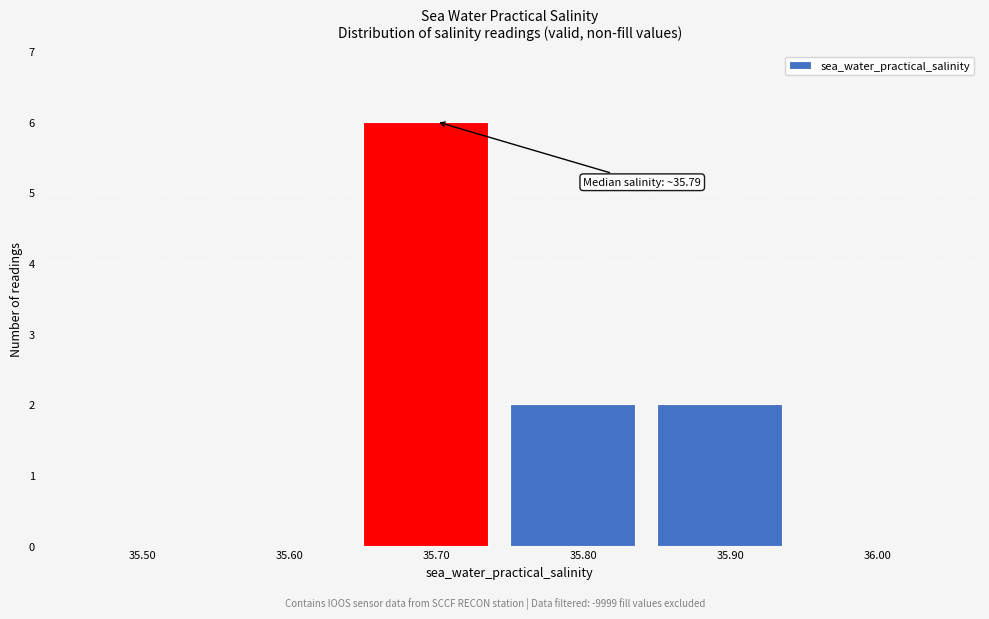

Reading left to right, transcribe all the data shown in this chart.

35.50=0	35.60=0	35.70=6	35.80=2	35.90=2	36.00=0